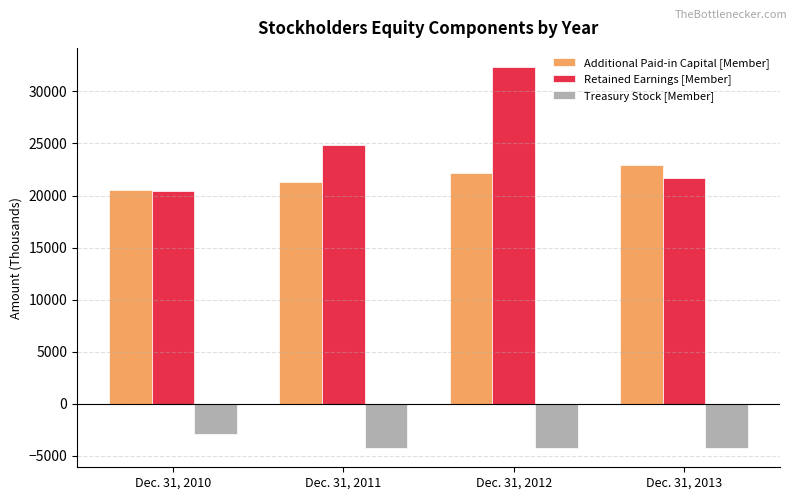

What is the difference between the maximum and minimum values in the Treasury Stock [Member] series?

1327